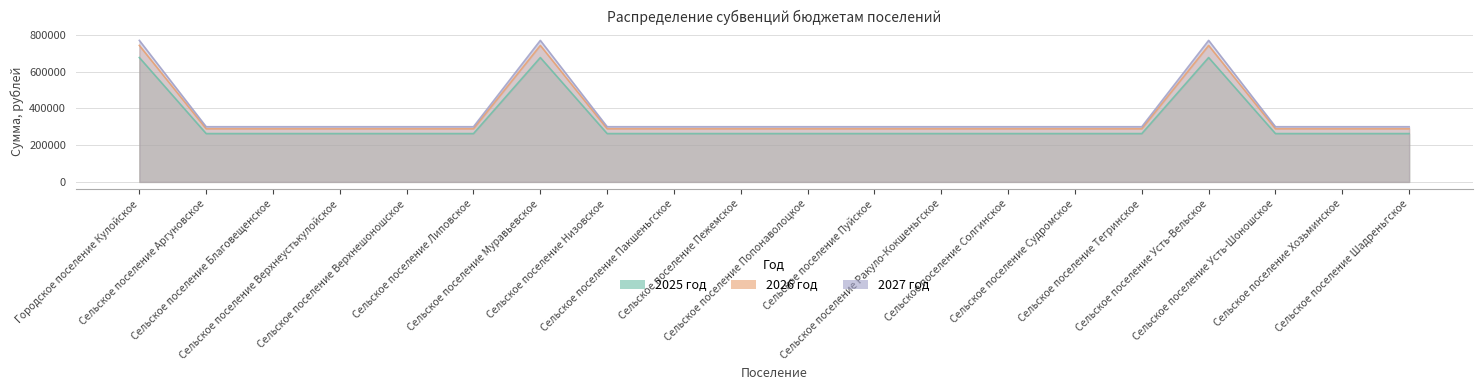

Which series has the widest spread of values?

2027 год